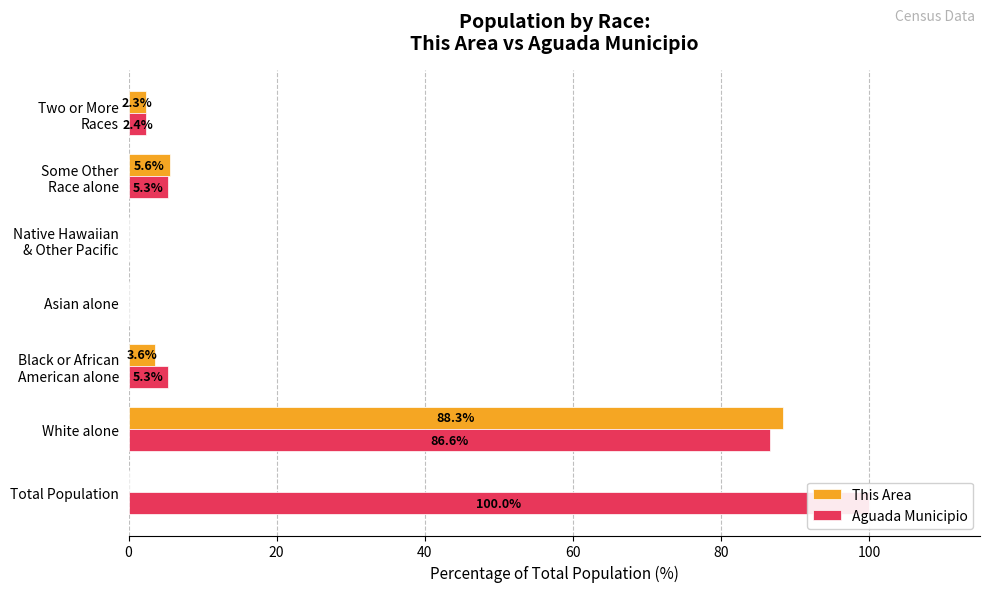

Which series changed the most between Total Population and Native Hawaiian & Other Pacific?

Aguada Municipio